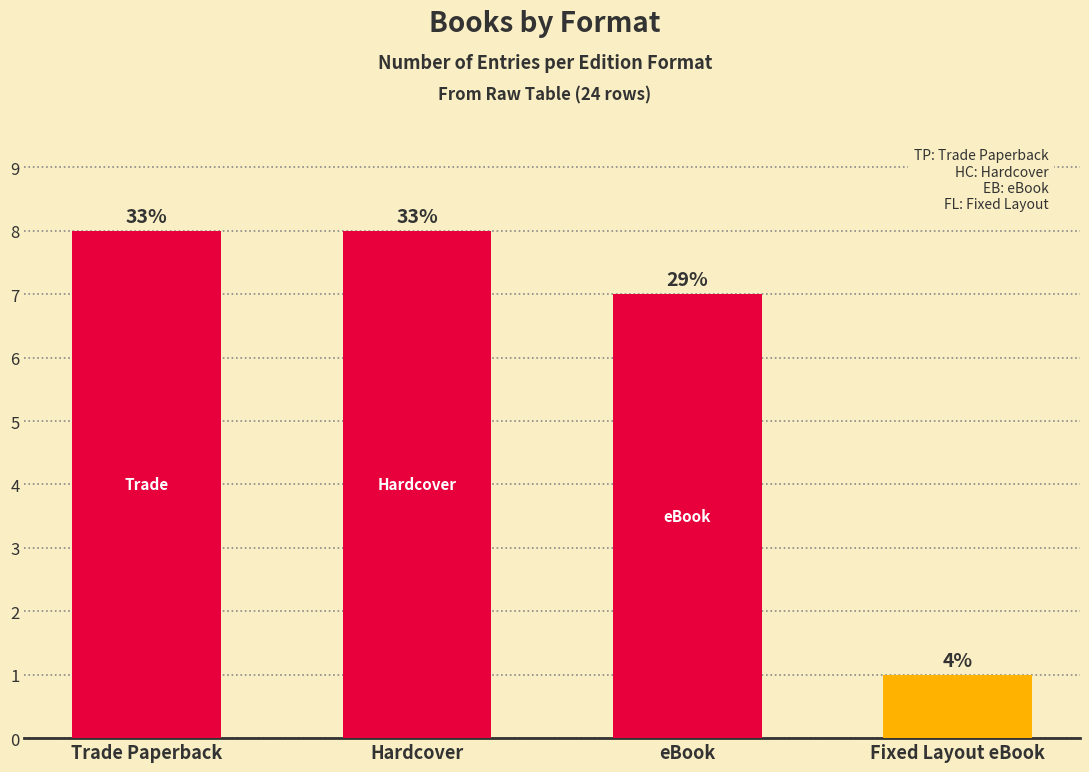

How many bars are there in total?

4